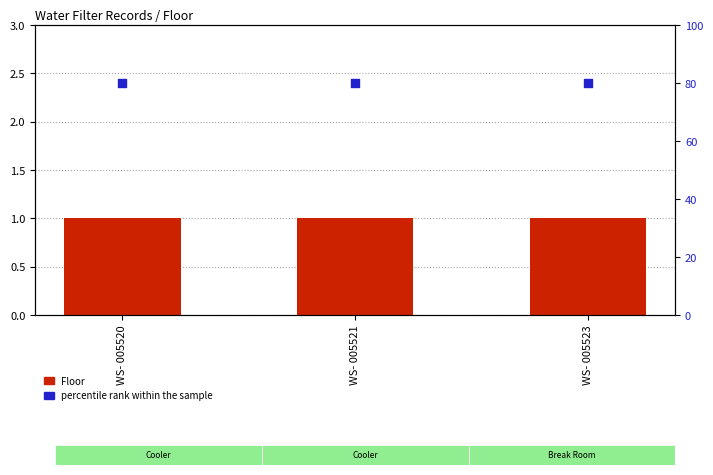

Which series reaches the minimum Y coordinate?

Floor